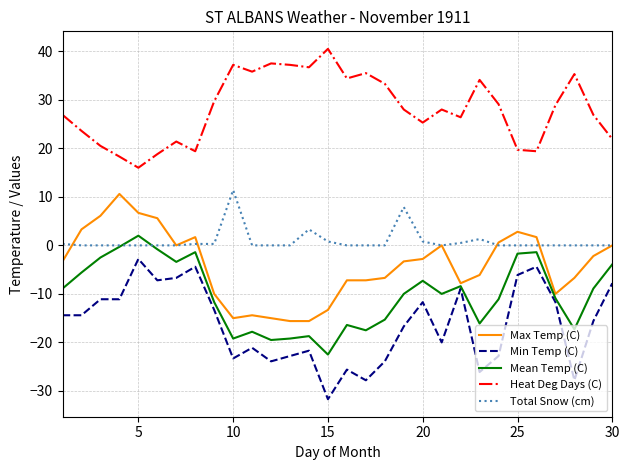

What is the maximum value shown in the chart?

40.5